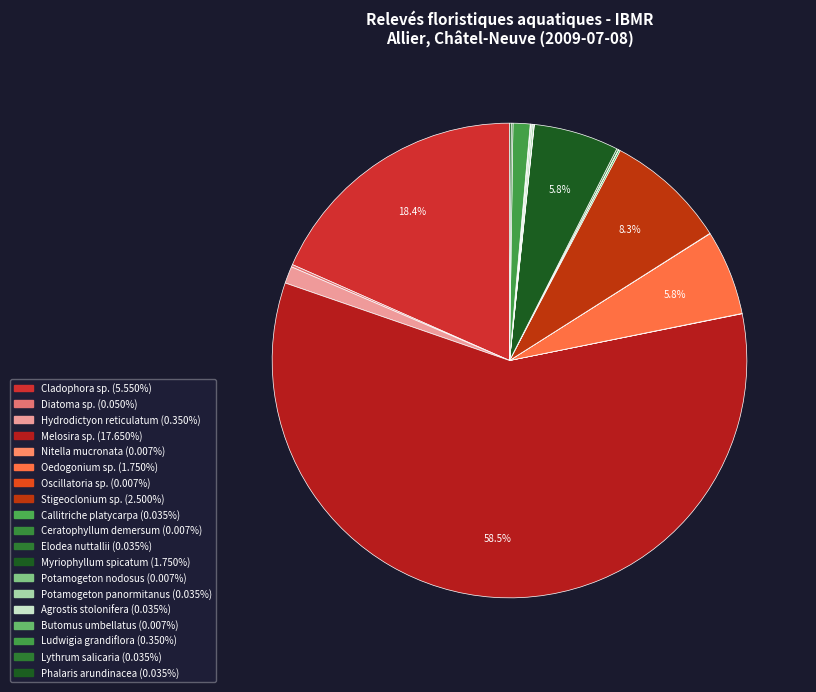

What is the largest slice in the pie chart?

Melosira sp.